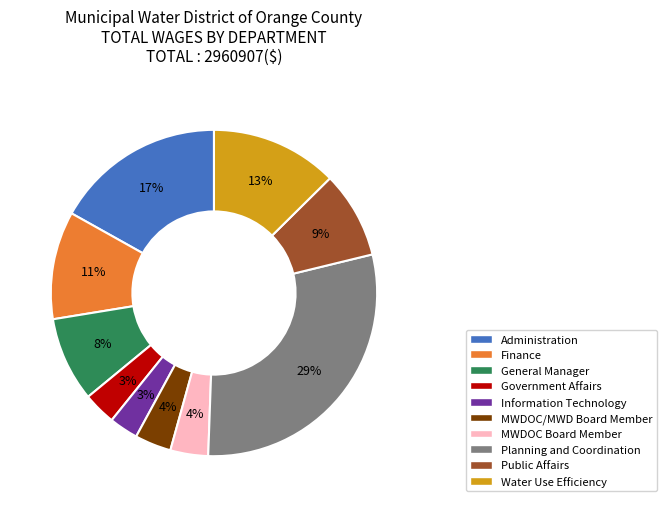

How many slices are in this pie chart?

10